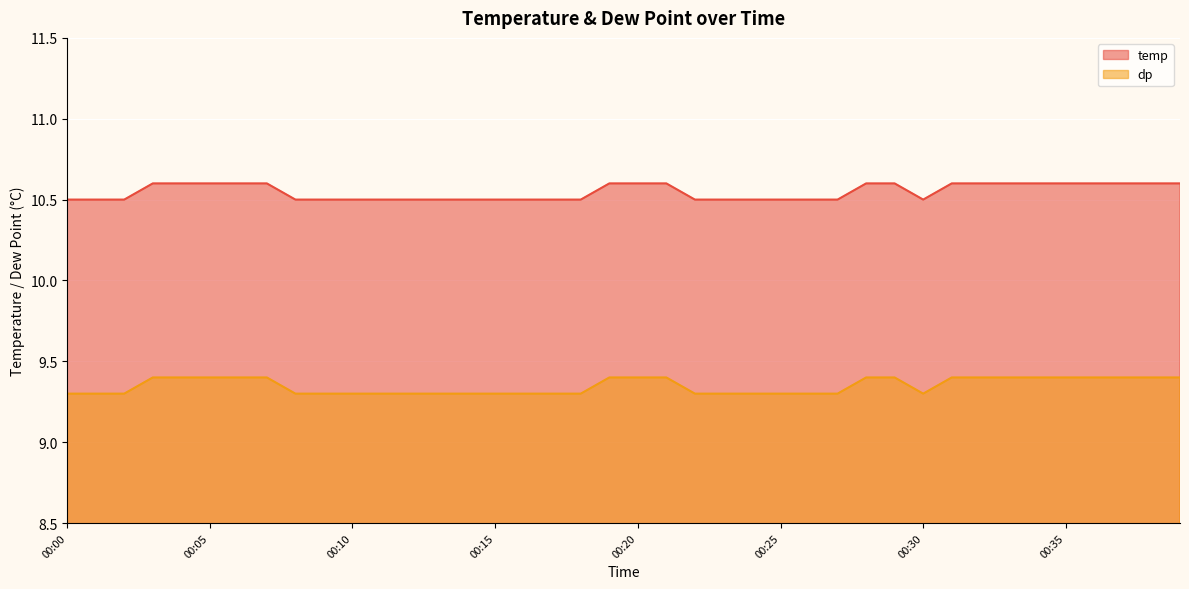

How many lines are shown in the chart?

2